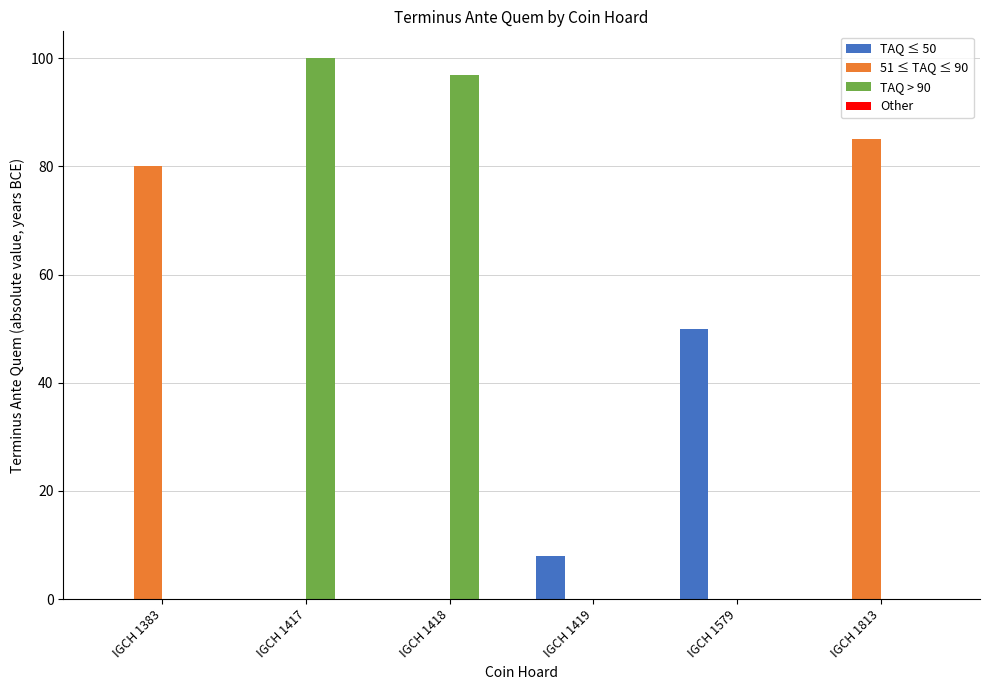

Count the number of data series in this chart.

3